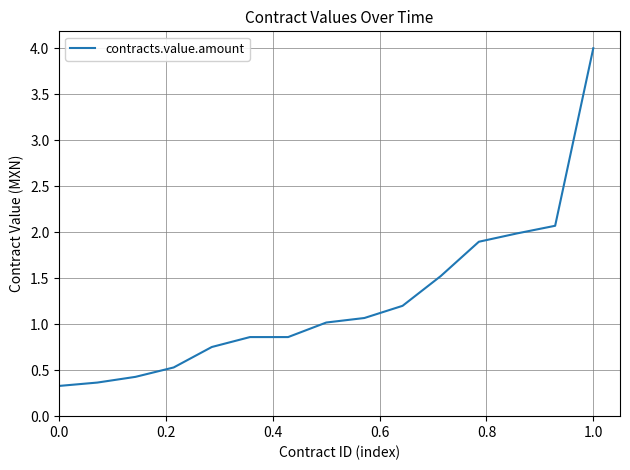

What is the minimum value shown in the chart?

0.3